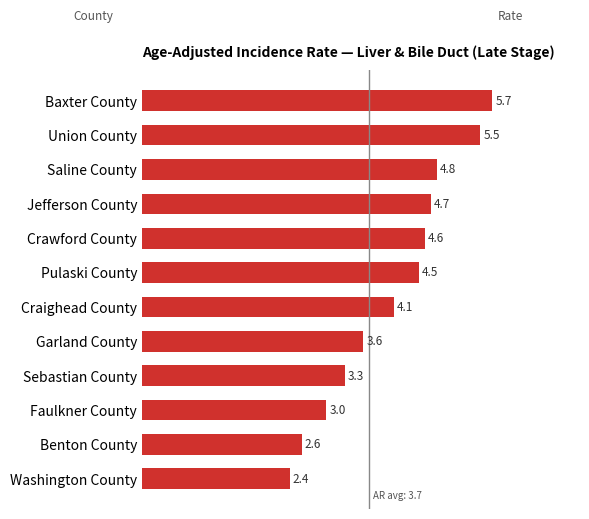

At which label is the value closest to 4?

Craighead County